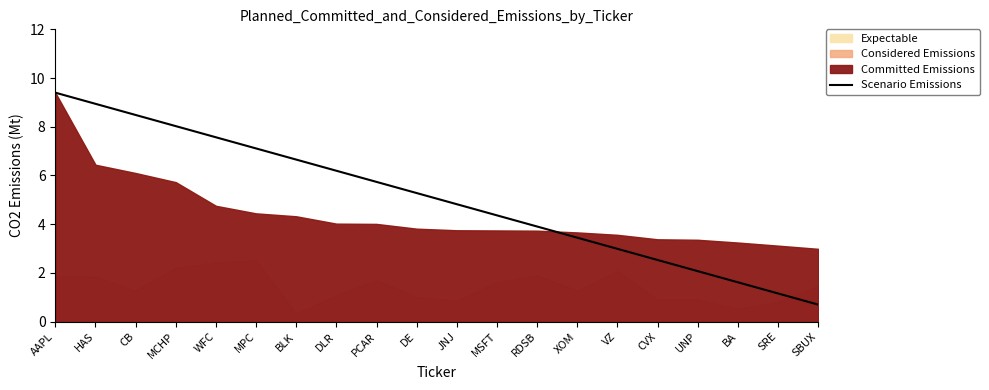

What is the difference between the second highest and second lowest values?

7.8